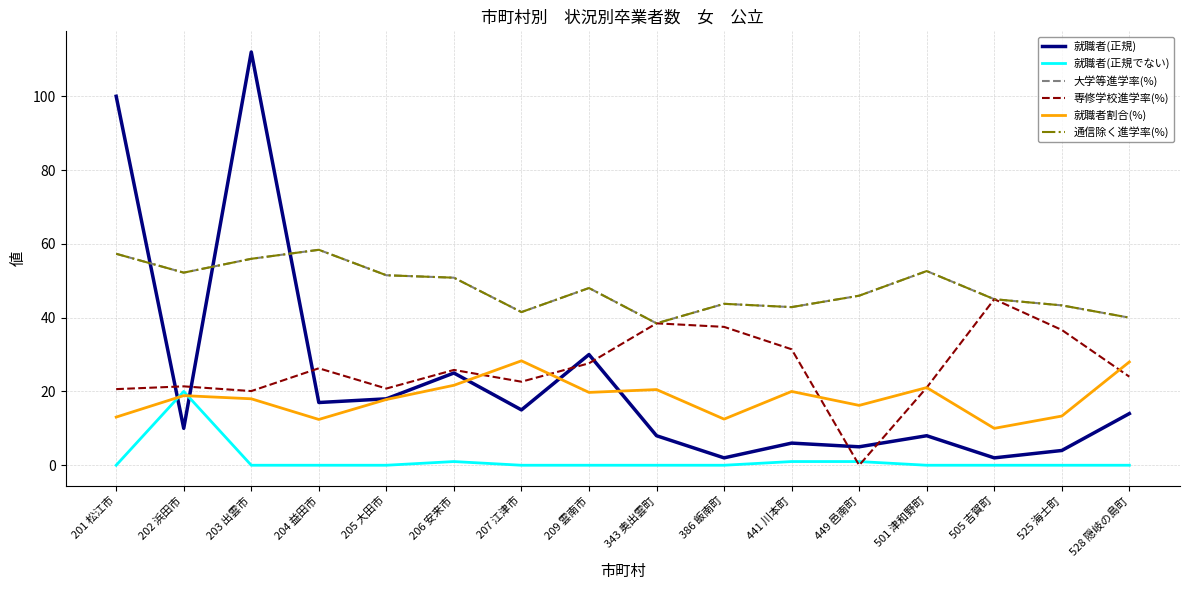

What position from the left is 204 益田市?

4